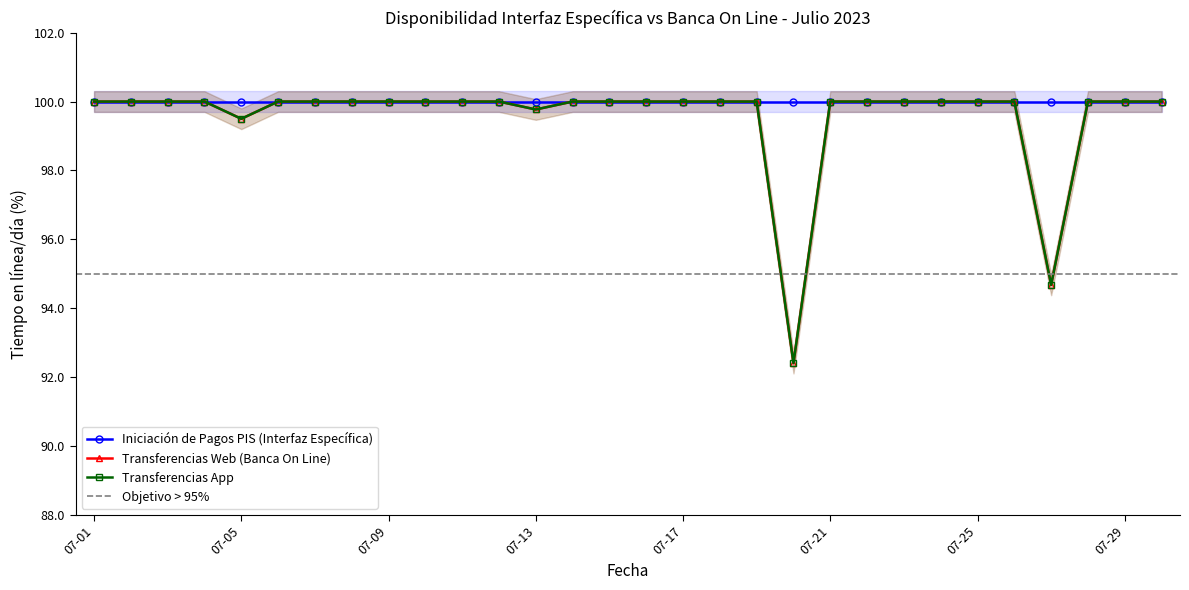

The Transferencias App series shows 100.0 at 2023-07-19. True or false?

True